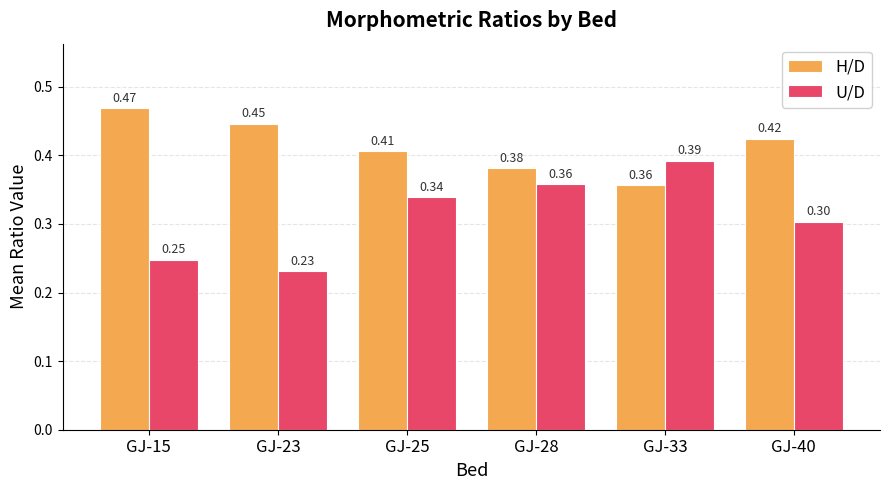

How many U/D values are between 0 and 1?

6